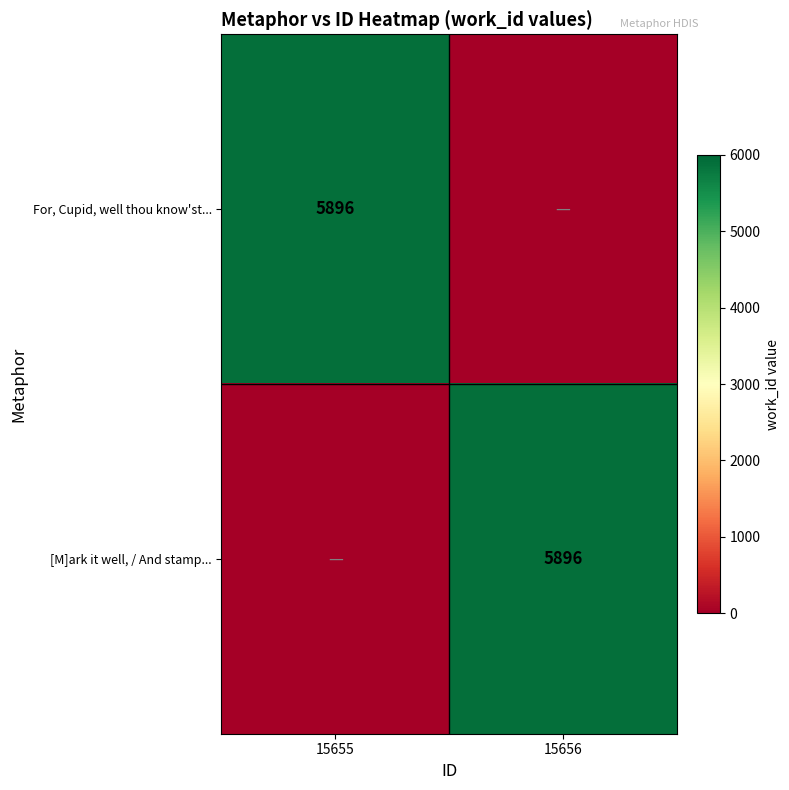

The [M]ark it well, / And stamp... series shows 5896 at 15656. True or false?

True